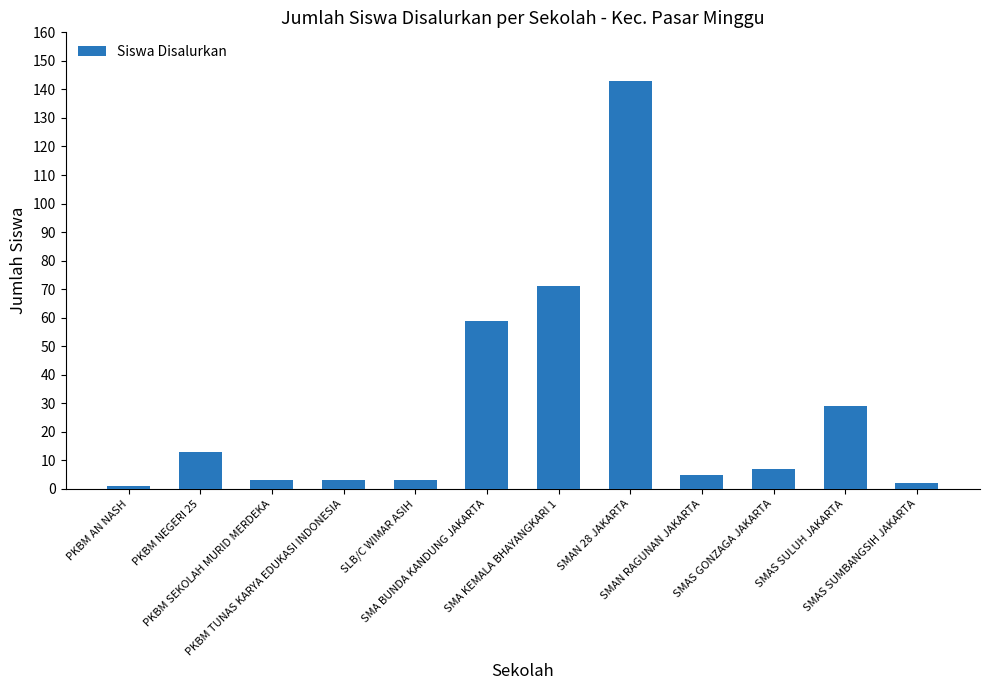

What is the maximum value shown in the chart?

143